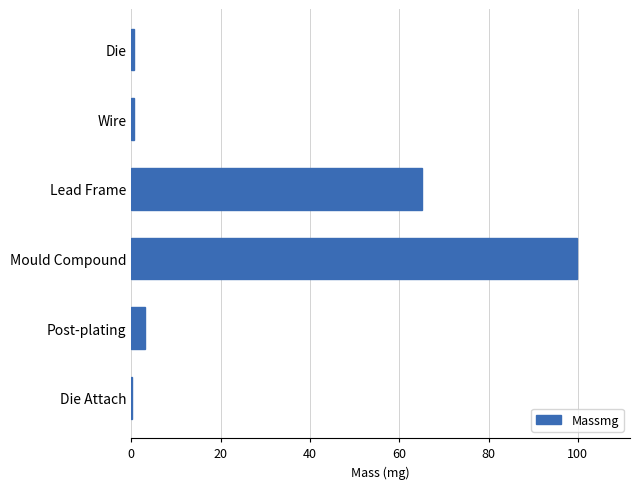

What is the average value?

28.2